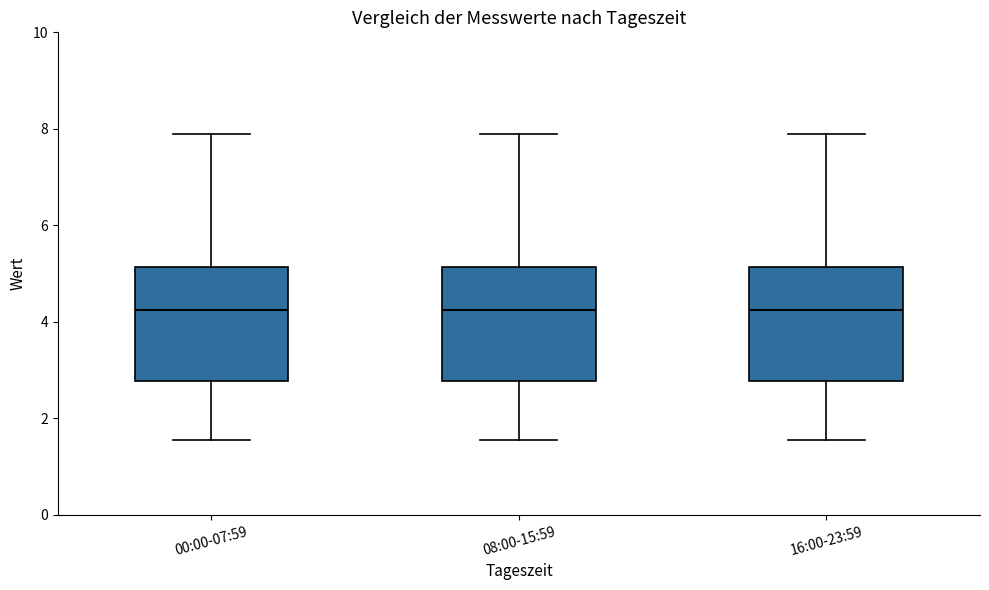

Reading left to right, transcribe this box plot: for each box, give where its median line is, the range the box spans, and where its two whiskers end, as read against the y-axis. The values are not printed on the chart, so give them approximately, as read against the axis.

00:00-07:59: median 4.2, box 2.8 to 5.2, whiskers 1.6 to 8.0
08:00-15:59: median 4.2, box 2.8 to 5.2, whiskers 1.6 to 8.0
16:00-23:59: median 4.2, box 2.8 to 5.2, whiskers 1.6 to 8.0